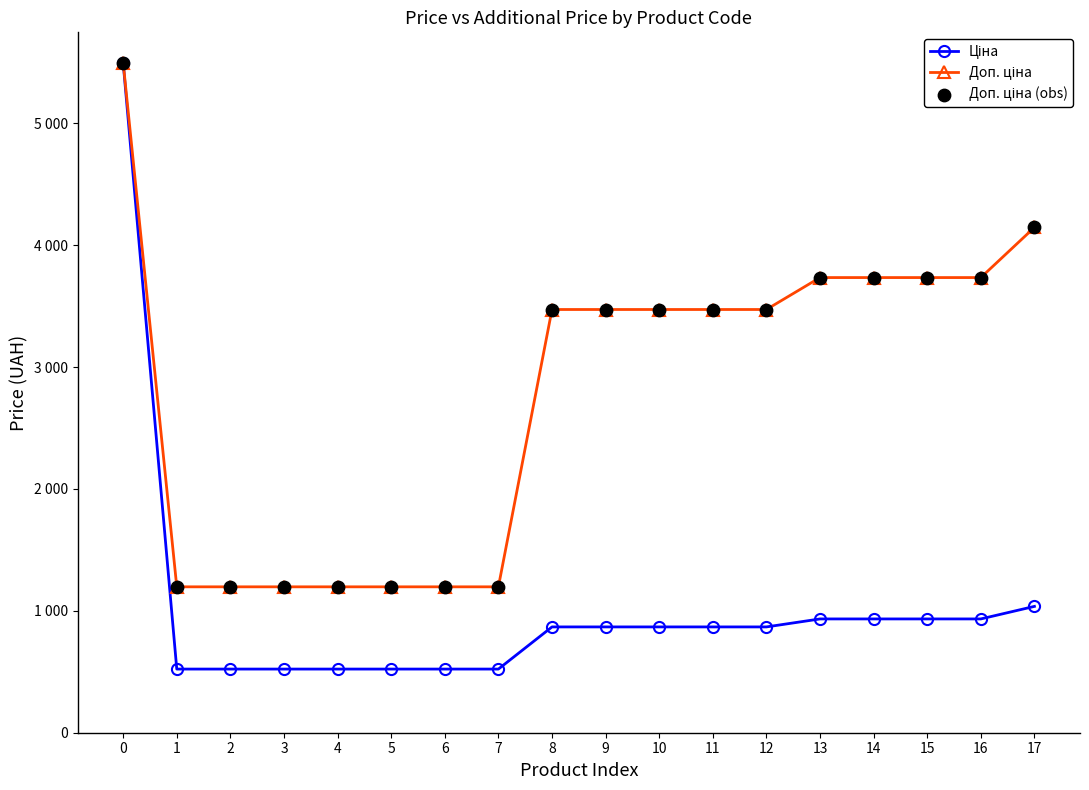

Is this an area chart (filled region under the line)?

No